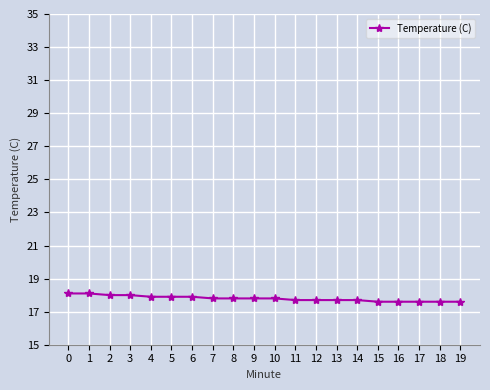

Between 2 and 12, which is larger?

2